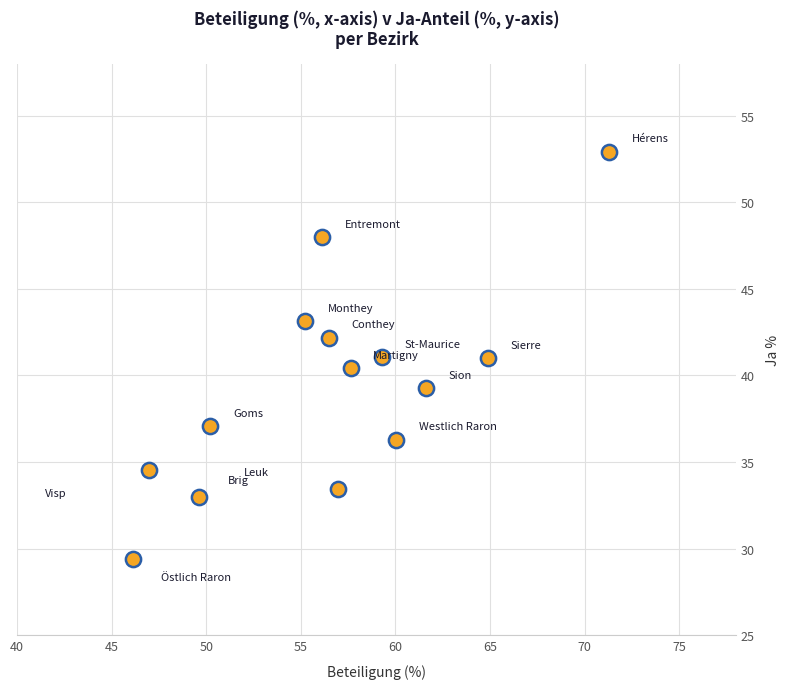

What is the range of X values (max minus min)?

25.2